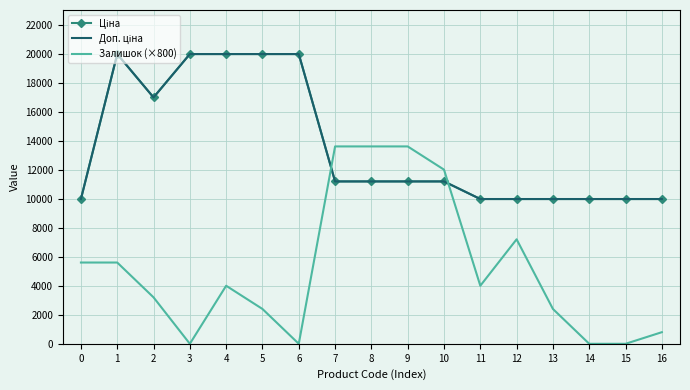

At how many categories does at least one series exceed 19592?

5